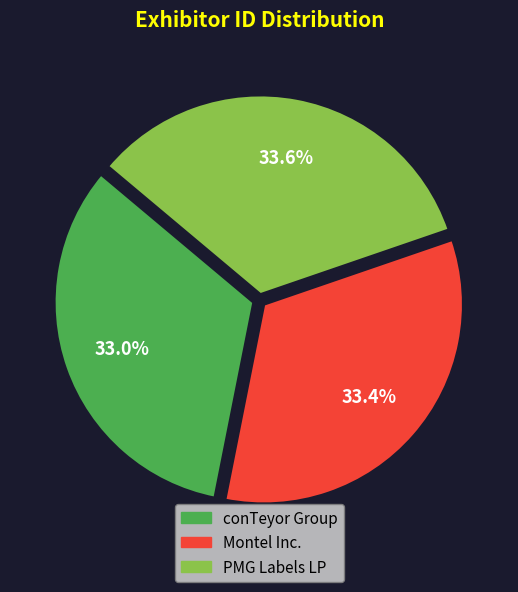

How many slices are in this pie chart?

3